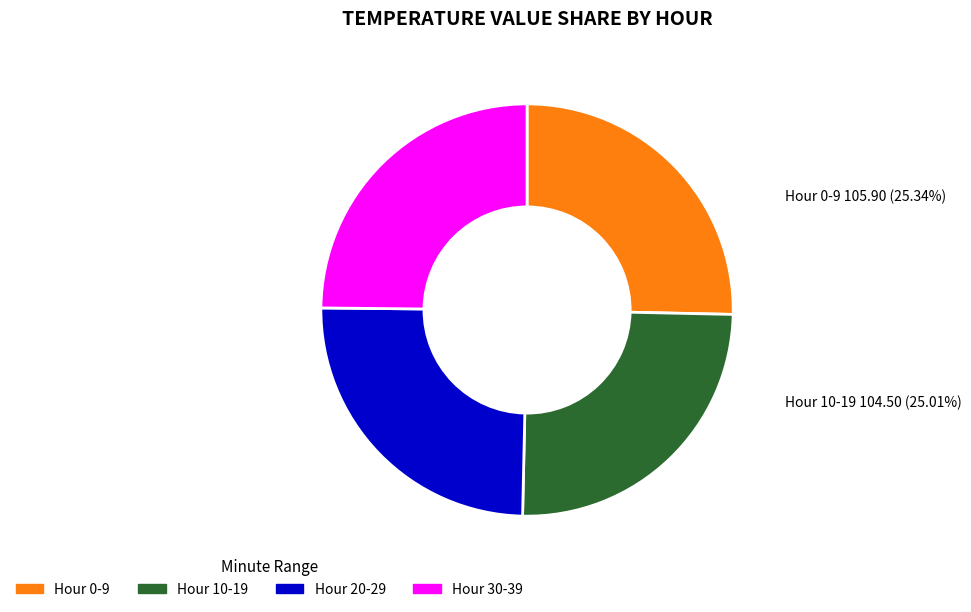

What is the ratio of the value at Hour 0-9 to the value at Hour 10-19?

1.0